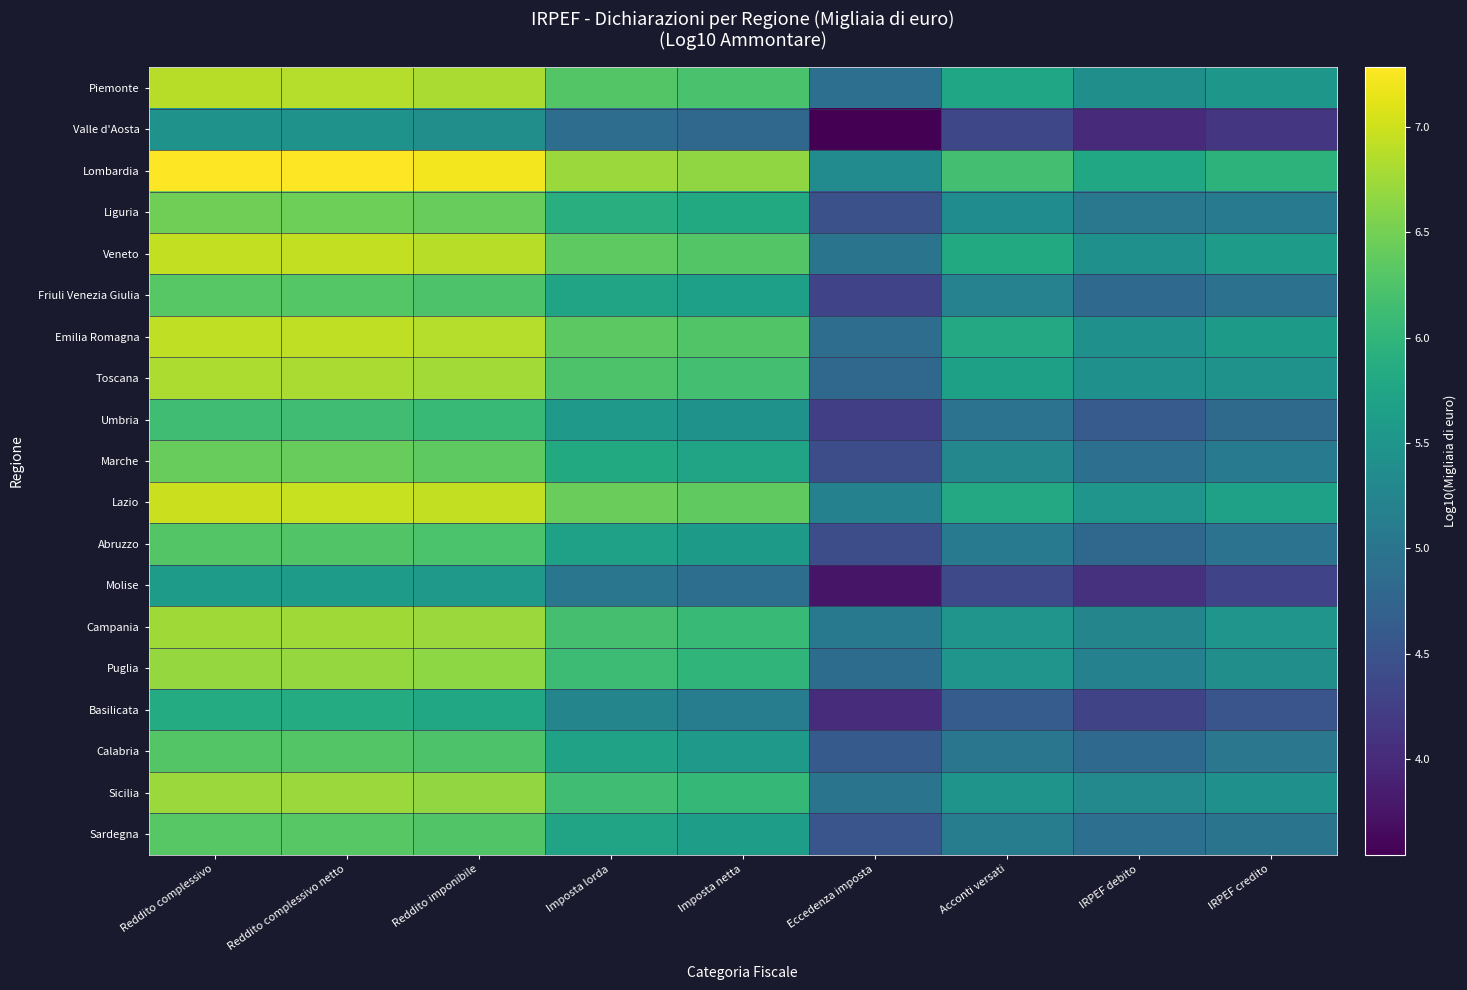

Reading right to left, extract all data points from this chart.

Piemonte: IRPEF credito=5.5	IRPEF debito=5.4	Acconti versati=5.8	Eccedenza imposta=4.9	Imposta netta=6.2	Imposta lorda=6.3	Reddito imponibile=6.8	Reddito complessivo netto=6.9	Reddito complessivo=6.9
Valle d'Aosta: IRPEF credito=4.1	IRPEF debito=4.0	Acconti versati=4.4	Eccedenza imposta=3.5	Imposta netta=4.8	Imposta lorda=4.9	Reddito imponibile=5.4	Reddito complessivo netto=5.5	Reddito complessivo=5.5
Lombardia: IRPEF credito=6.0	IRPEF debito=5.8	Acconti versati=6.2	Eccedenza imposta=5.4	Imposta netta=6.7	Imposta lorda=6.7	Reddito imponibile=7.2	Reddito complessivo netto=7.3	Reddito complessivo=7.3
Liguria: IRPEF credito=5.1	IRPEF debito=5.0	Acconti versati=5.4	Eccedenza imposta=4.5	Imposta netta=5.8	Imposta lorda=5.9	Reddito imponibile=6.4	Reddito complessivo netto=6.5	Reddito complessivo=6.5
Veneto: IRPEF credito=5.6	IRPEF debito=5.4	Acconti versati=5.8	Eccedenza imposta=5.0	Imposta netta=6.3	Imposta lorda=6.4	Reddito imponibile=6.9	Reddito complessivo netto=6.9	Reddito complessivo=6.9
Friuli Venezia Giulia: IRPEF credito=4.9	IRPEF debito=4.8	Acconti versati=5.2	Eccedenza imposta=4.3	Imposta netta=5.7	Imposta lorda=5.7	Reddito imponibile=6.2	Reddito complessivo netto=6.3	Reddito complessivo=6.3
Emilia Romagna: IRPEF credito=5.6	IRPEF debito=5.4	Acconti versati=5.8	Eccedenza imposta=4.9	Imposta netta=6.3	Imposta lorda=6.3	Reddito imponibile=6.9	Reddito complessivo netto=6.9	Reddito complessivo=6.9
Toscana: IRPEF credito=5.5	IRPEF debito=5.4	Acconti versati=5.7	Eccedenza imposta=4.8	Imposta netta=6.2	Imposta lorda=6.2	Reddito imponibile=6.8	Reddito complessivo netto=6.8	Reddito complessivo=6.8
Umbria: IRPEF credito=4.8	IRPEF debito=4.6	Acconti versati=5.0	Eccedenza imposta=4.2	Imposta netta=5.5	Imposta lorda=5.5	Reddito imponibile=6.1	Reddito complessivo netto=6.1	Reddito complessivo=6.1
Marche: IRPEF credito=5.1	IRPEF debito=4.9	Acconti versati=5.3	Eccedenza imposta=4.4	Imposta netta=5.7	Imposta lorda=5.8	Reddito imponibile=6.4	Reddito complessivo netto=6.4	Reddito complessivo=6.4
Lazio: IRPEF credito=5.7	IRPEF debito=5.5	Acconti versati=5.8	Eccedenza imposta=5.2	Imposta netta=6.4	Imposta lorda=6.4	Reddito imponibile=6.9	Reddito complessivo netto=7.0	Reddito complessivo=7.0
Abruzzo: IRPEF credito=5.0	IRPEF debito=4.8	Acconti versati=5.1	Eccedenza imposta=4.4	Imposta netta=5.6	Imposta lorda=5.7	Reddito imponibile=6.2	Reddito complessivo netto=6.3	Reddito complessivo=6.3
Molise: IRPEF credito=4.3	IRPEF debito=4.1	Acconti versati=4.4	Eccedenza imposta=3.8	Imposta netta=4.9	Imposta lorda=5.0	Reddito imponibile=5.6	Reddito complessivo netto=5.6	Reddito complessivo=5.6
Campania: IRPEF credito=5.5	IRPEF debito=5.2	Acconti versati=5.5	Eccedenza imposta=5.1	Imposta netta=6.1	Imposta lorda=6.2	Reddito imponibile=6.7	Reddito complessivo netto=6.8	Reddito complessivo=6.8
Puglia: IRPEF credito=5.4	IRPEF debito=5.2	Acconti versati=5.5	Eccedenza imposta=4.9	Imposta netta=6.0	Imposta lorda=6.1	Reddito imponibile=6.6	Reddito complessivo netto=6.7	Reddito complessivo=6.7
Basilicata: IRPEF credito=4.5	IRPEF debito=4.3	Acconti versati=4.6	Eccedenza imposta=4.0	Imposta netta=5.1	Imposta lorda=5.2	Reddito imponibile=5.8	Reddito complessivo netto=5.8	Reddito complessivo=5.8
Calabria: IRPEF credito=5.0	IRPEF debito=4.8	Acconti versati=5.0	Eccedenza imposta=4.6	Imposta netta=5.6	Imposta lorda=5.7	Reddito imponibile=6.2	Reddito complessivo netto=6.3	Reddito complessivo=6.3
Sicilia: IRPEF credito=5.4	IRPEF debito=5.3	Acconti versati=5.5	Eccedenza imposta=5.0	Imposta netta=6.0	Imposta lorda=6.1	Reddito imponibile=6.7	Reddito complessivo netto=6.7	Reddito complessivo=6.7
Sardegna: IRPEF credito=5.0	IRPEF debito=4.9	Acconti versati=5.1	Eccedenza imposta=4.5	Imposta netta=5.6	Imposta lorda=5.7	Reddito imponibile=6.3	Reddito complessivo netto=6.3	Reddito complessivo=6.3